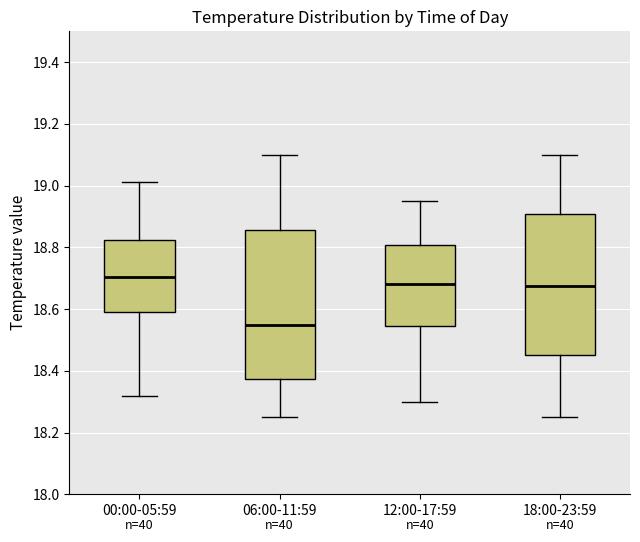

Reading left to right, read every box against the y-axis: the position of its median line, the range the box covers, and the ends of its whiskers. The values are not printed on the chart, so give them approximately, as read against the axis.

00:00-05:59: median 18.70, box 18.60 to 18.82, whiskers 18.32 to 19.02
06:00-11:59: median 18.56, box 18.38 to 18.86, whiskers 18.26 to 19.10
12:00-17:59: median 18.68, box 18.54 to 18.80, whiskers 18.30 to 18.96
18:00-23:59: median 18.68, box 18.46 to 18.90, whiskers 18.26 to 19.10